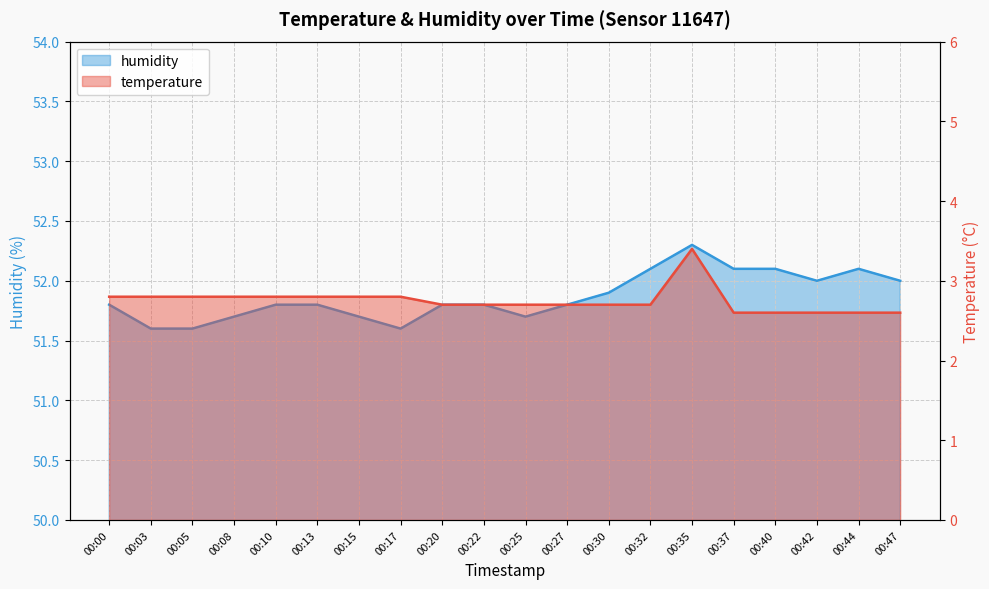

Rank the series at 00:47 from highest to lowest value.

humidity, temperature